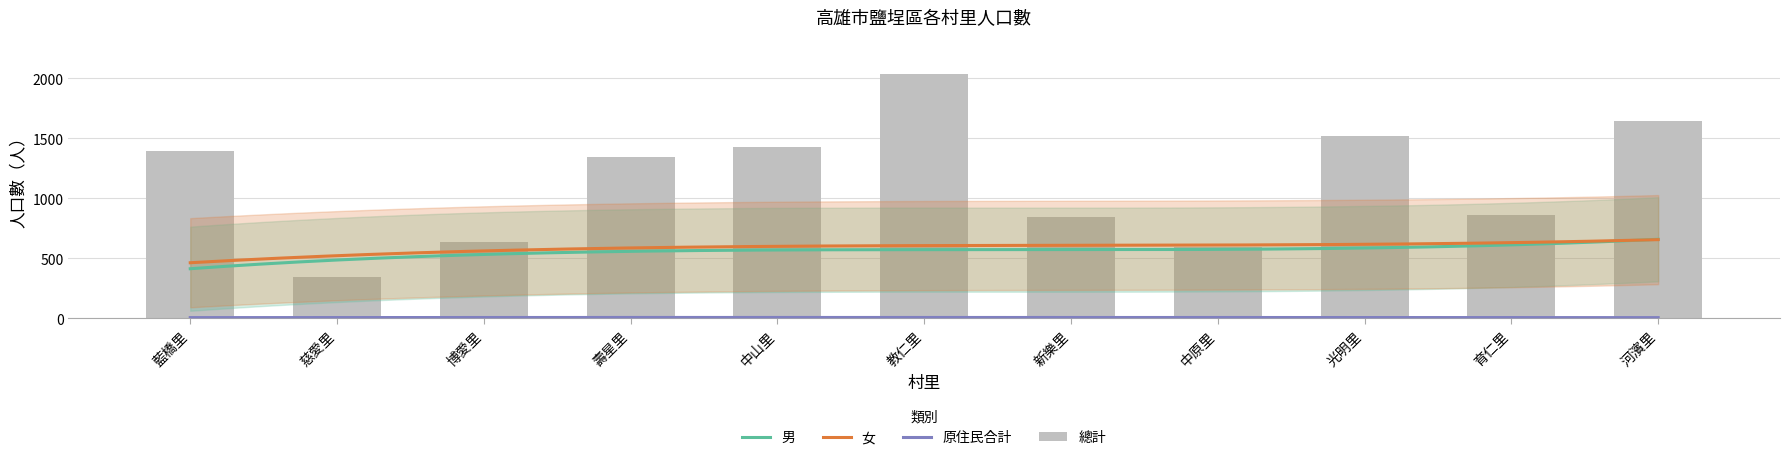

Is it true that 總計 equals 2039 at 教仁里?

True